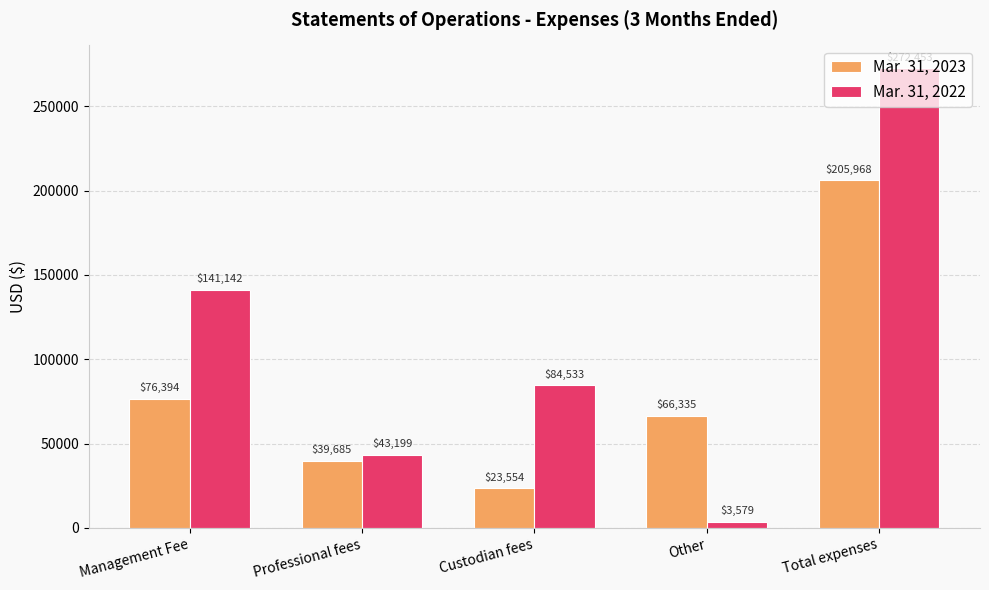

Between Professional fees and Custodian fees, which series saw the biggest shift?

Mar. 31, 2022